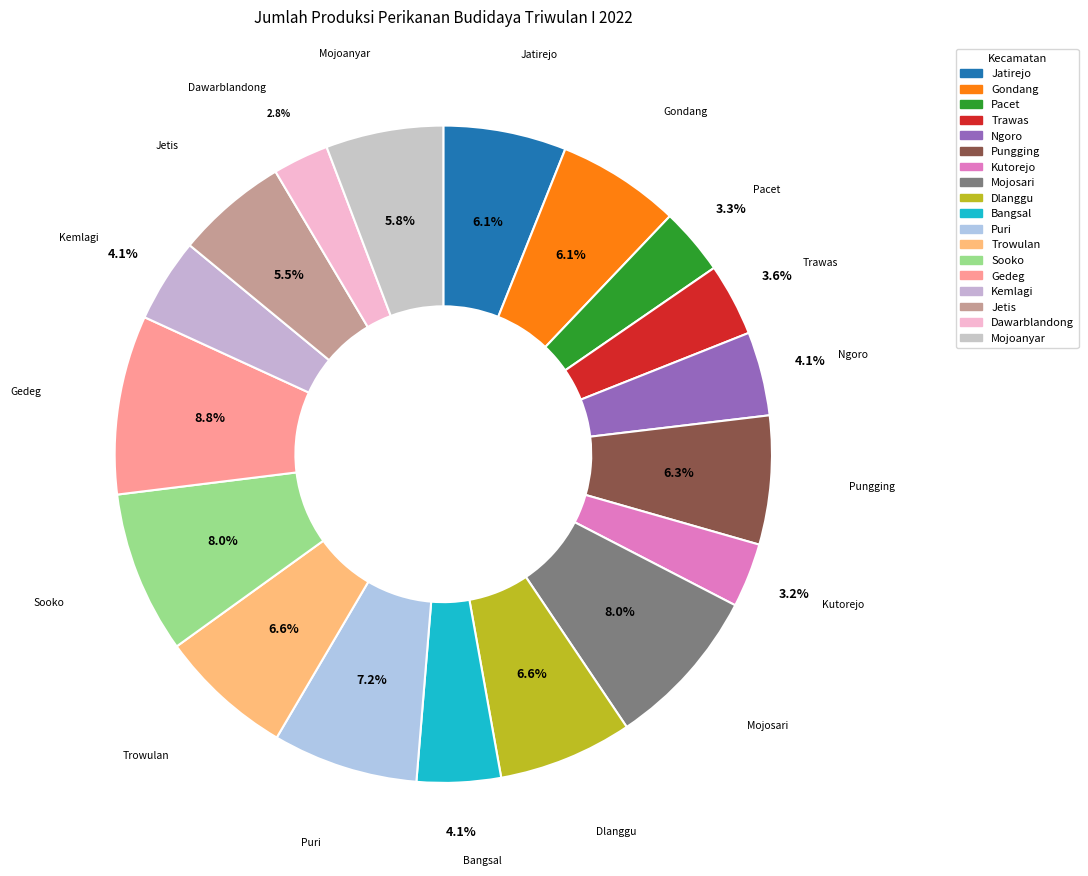

How many slices are in this pie chart?

18